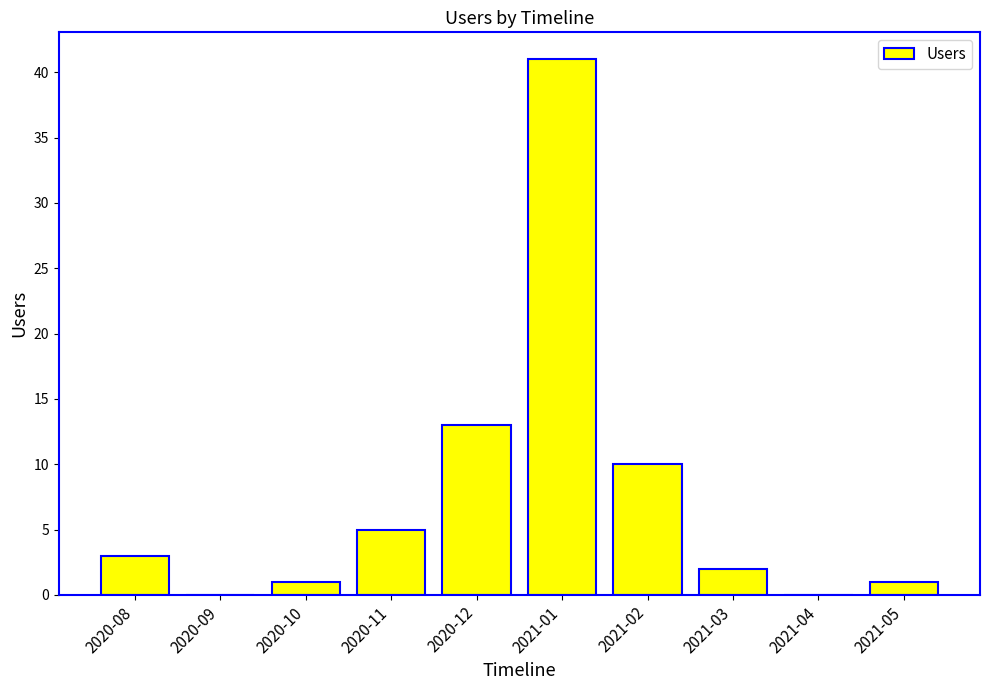

Reading right to left, what are all the values shown in this chart?

1	0	2	10	41	13	5	1	0	3